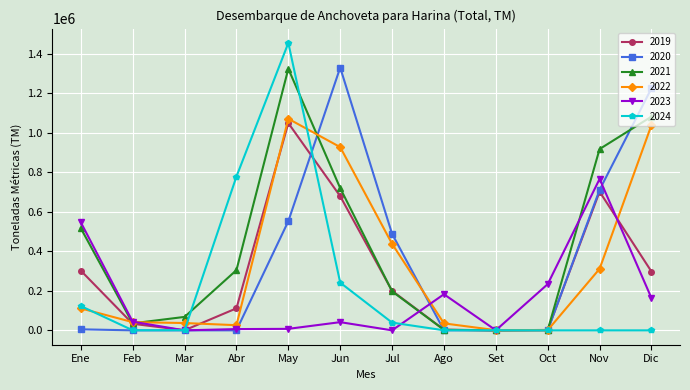

At how many categories does at least one series exceed 1064273?

3